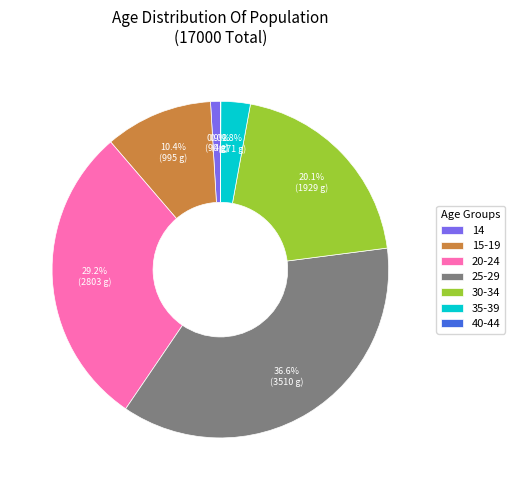

Is there any slice that represents more than half of the pie?

No